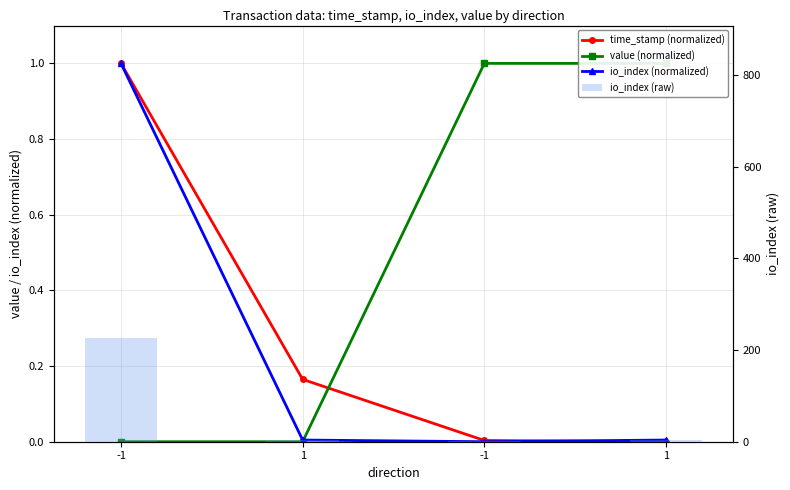

What is the spread (max minus min) of values at 1?

3.0